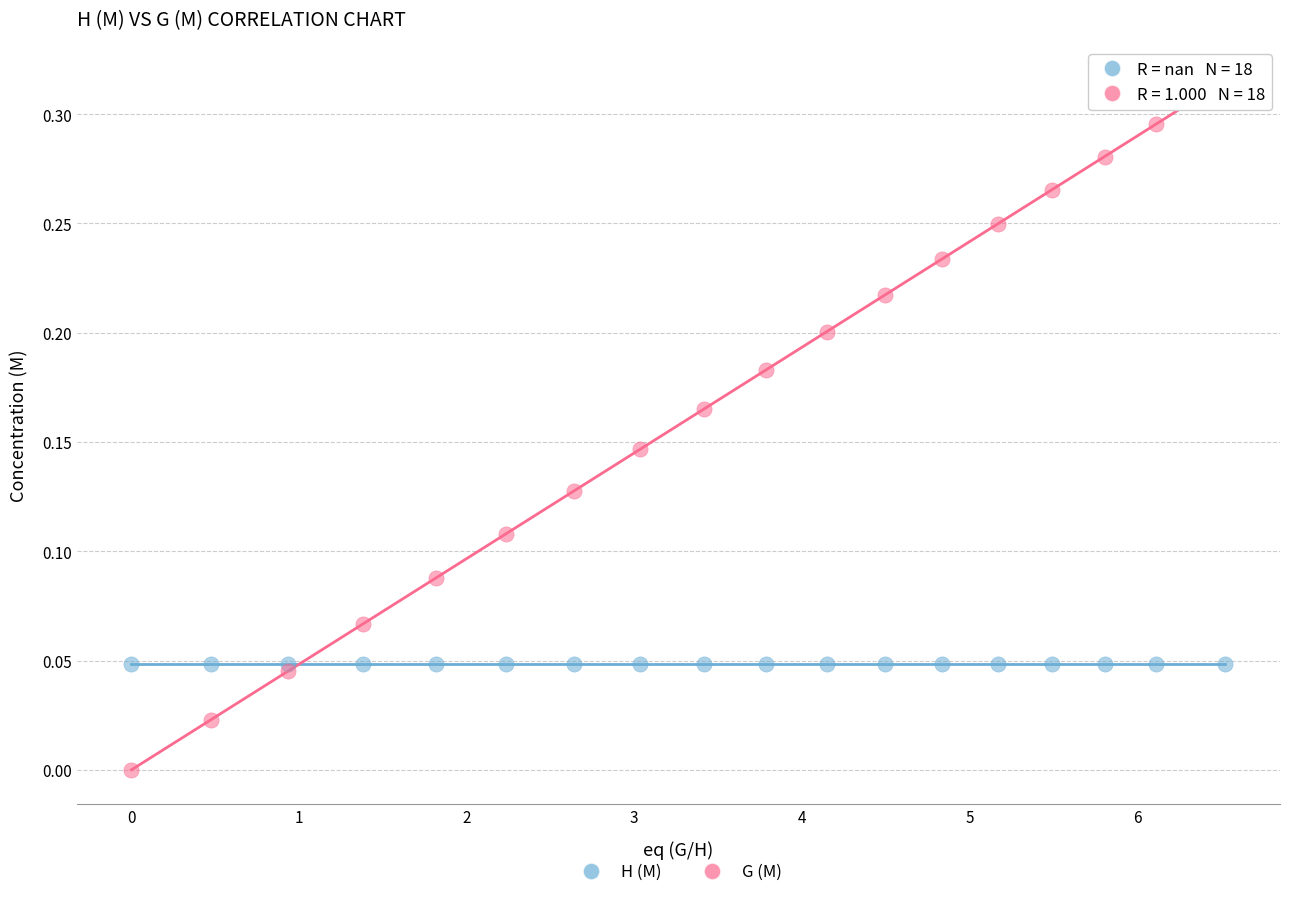

Which series reaches the maximum Y coordinate?

G (M)